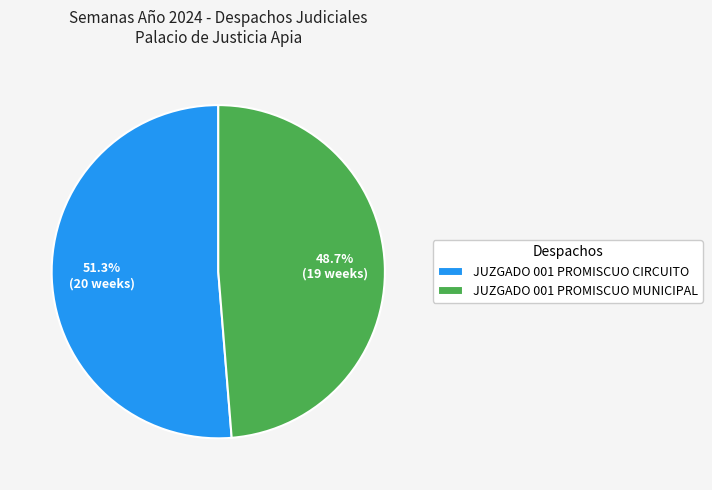

How many segments does this pie chart have?

2